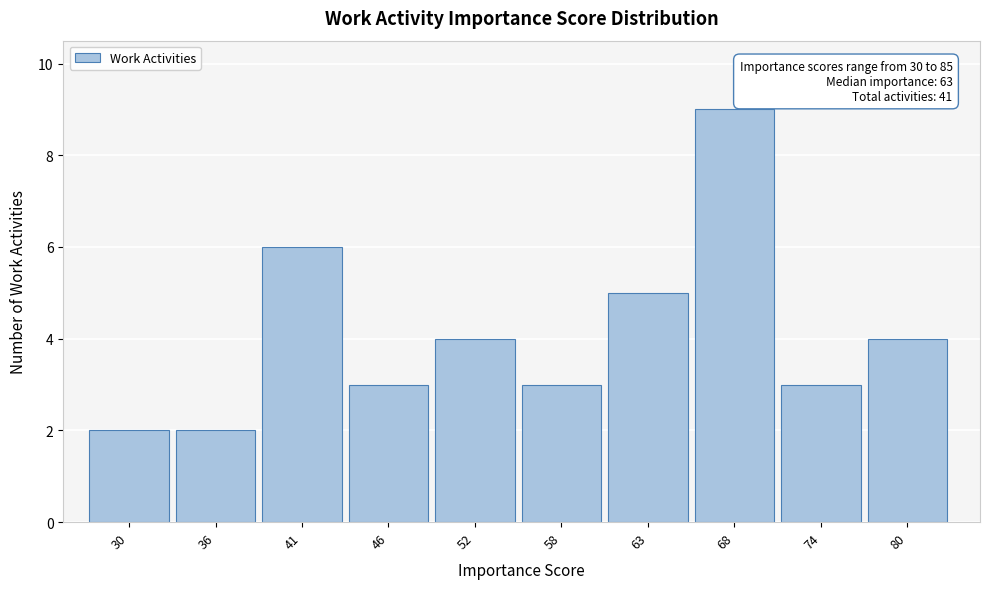

Reading left to right, list all the values displayed in this chart.

30=2	36=2	41=6	46=3	52=4	58=3	63=5	68=9	74=3	80=4